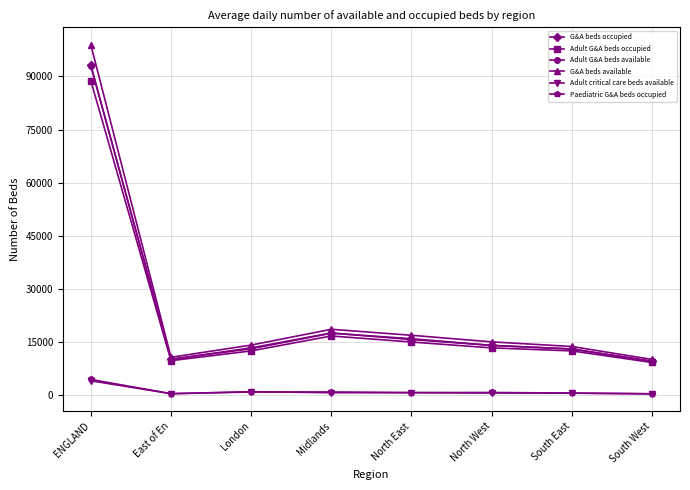

What is the spread (max minus min) of values at East of En?

10275